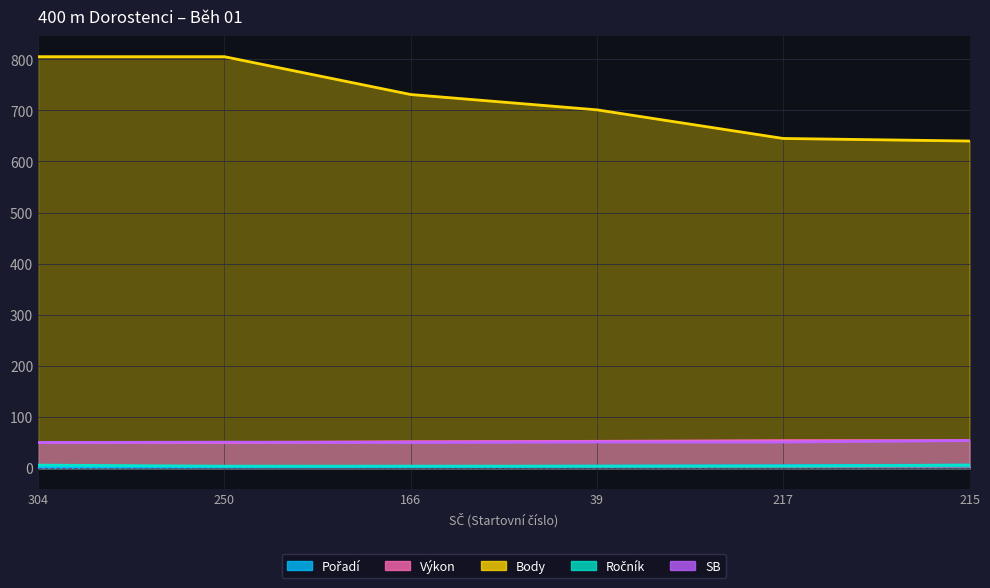

At which category does the chart reach its peak across all series?

304